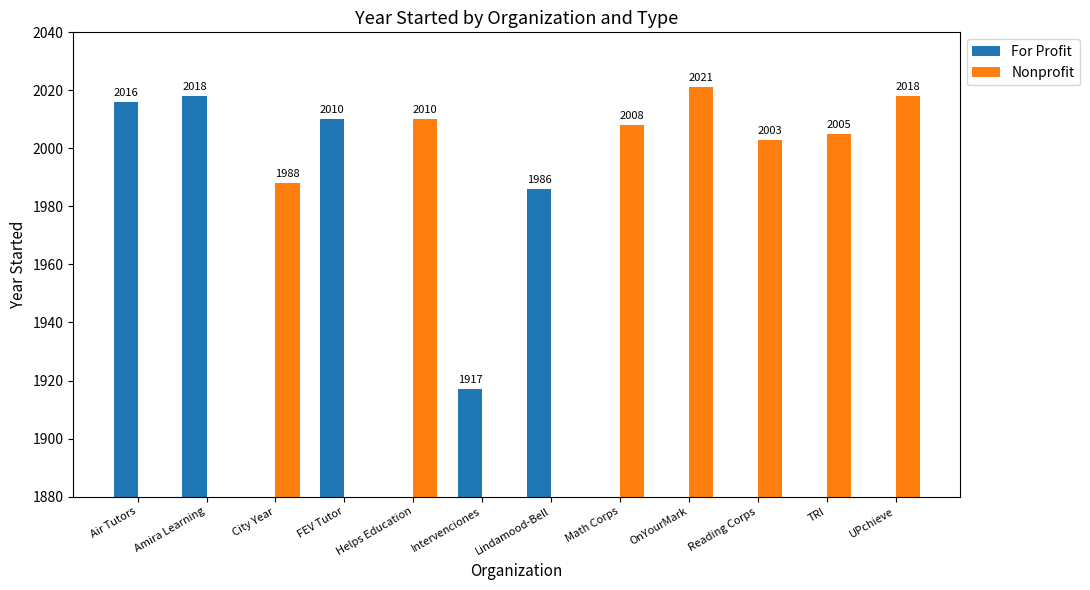

At which label does For Profit first exceed 1986?

Air Tutors